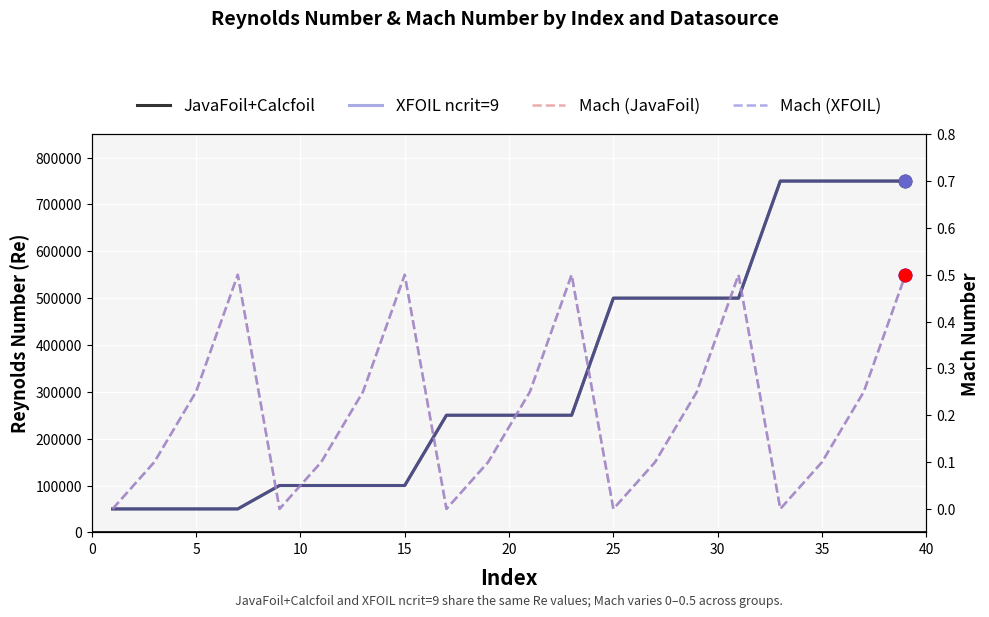

True or false: JavaFoil+Calcfoil and XFOIL ncrit=9 intersect in this chart.

False